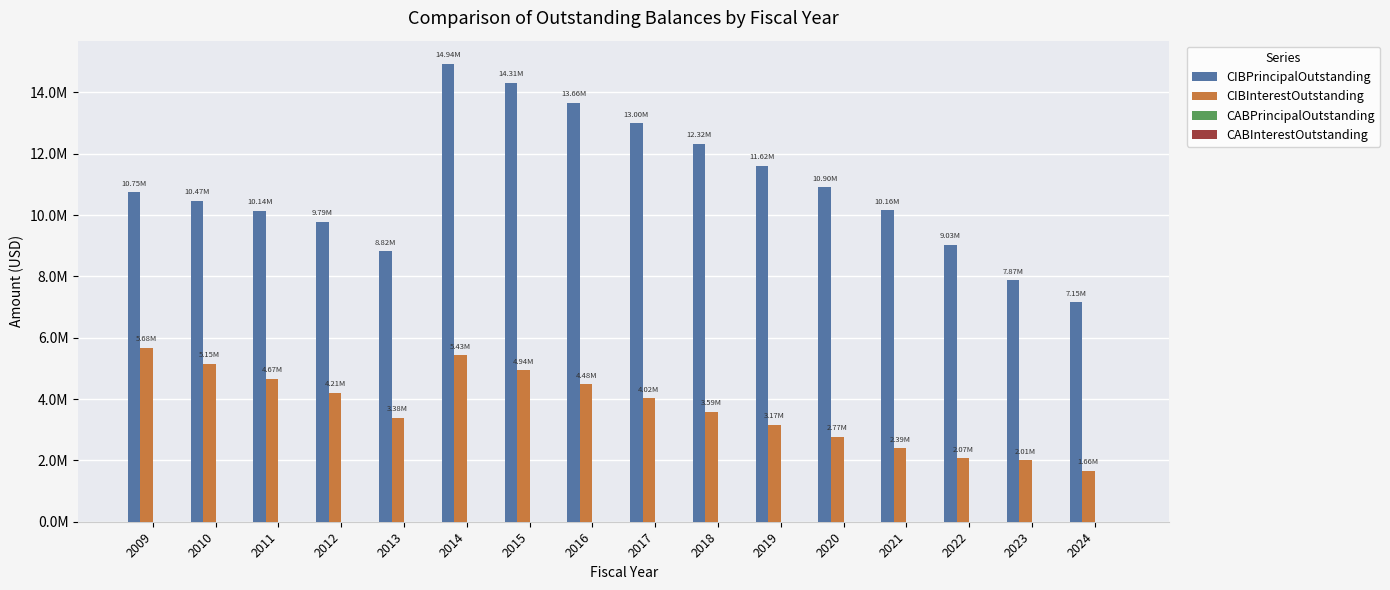

At which category is the sum across all series the highest?

2014